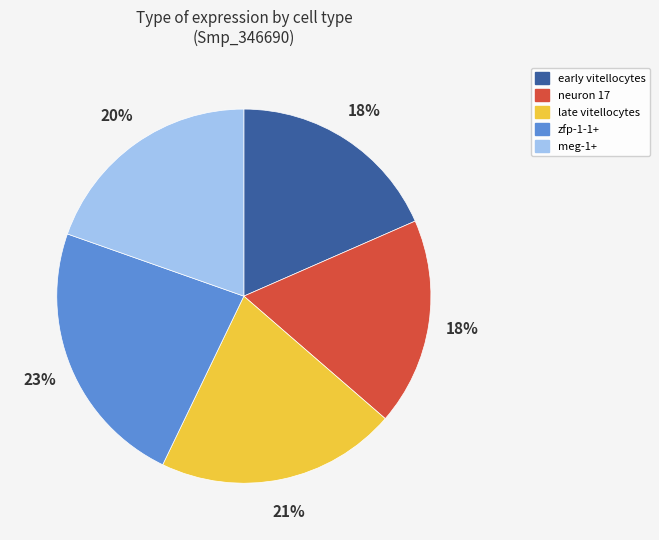

What percentage is the meg-1+ slice, to the nearest percent?

20%